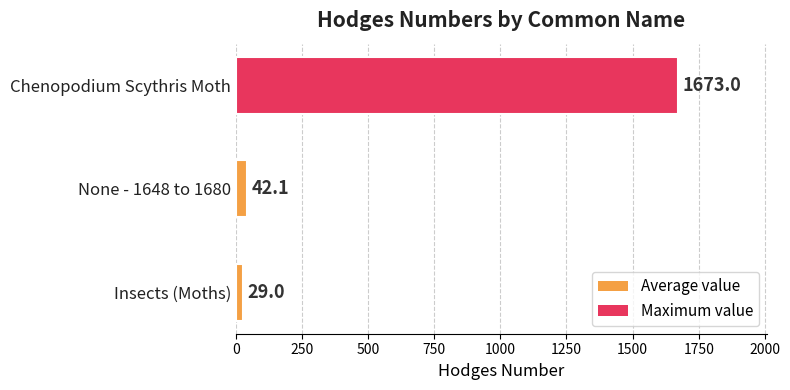

What value does the data have at Insects (Moths)?

29.0